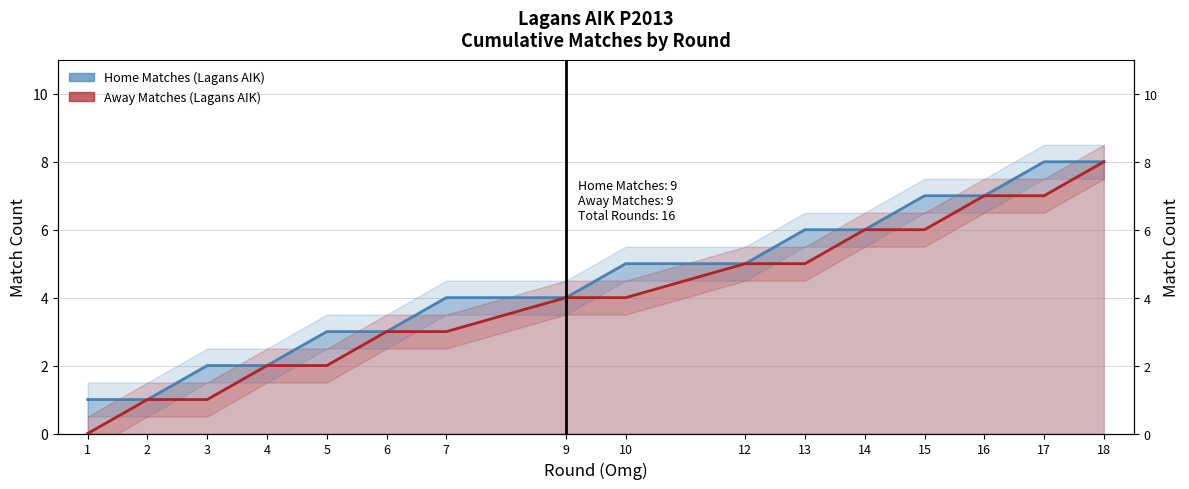

Between 3 and 18, which is larger?

18